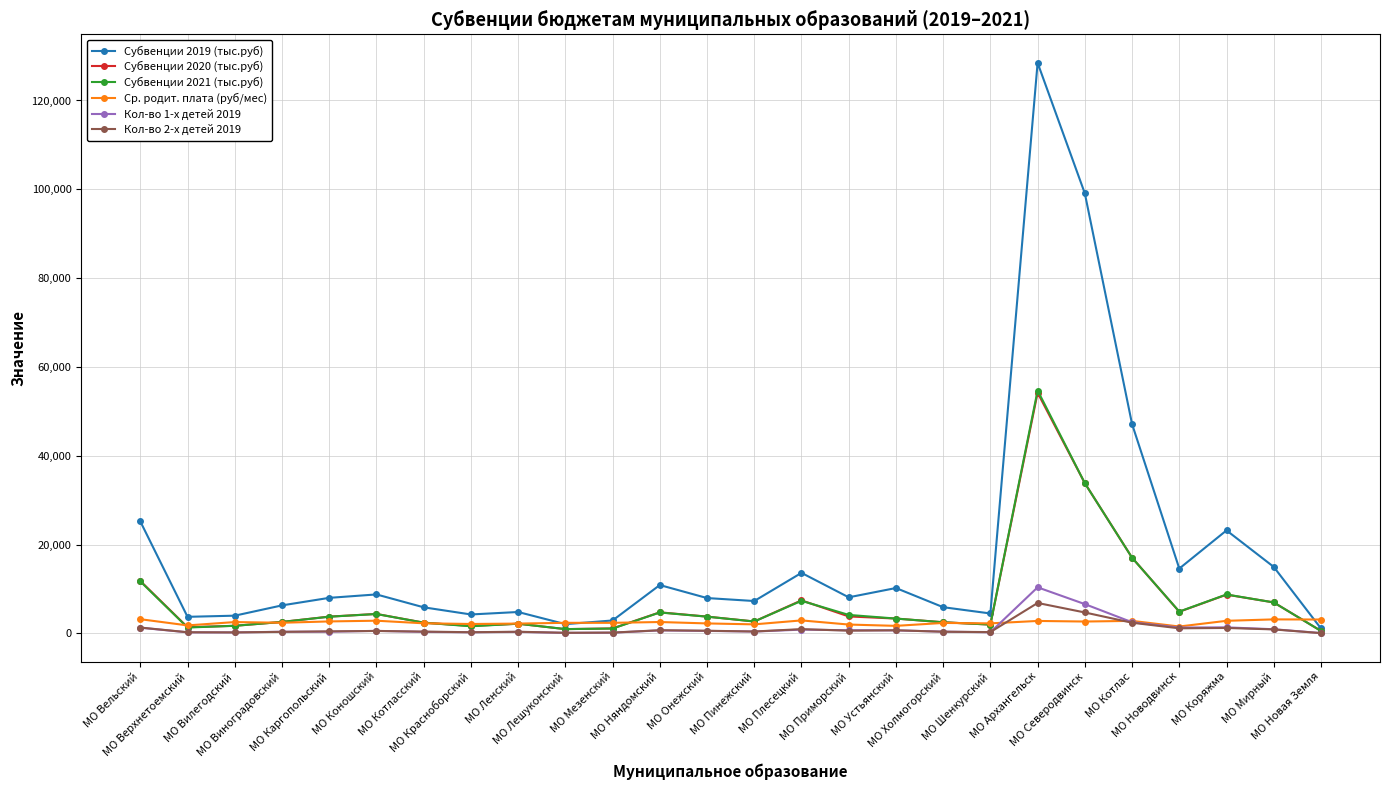

Which series has the largest total across all categories?

Субвенции 2019 (тыс.руб)